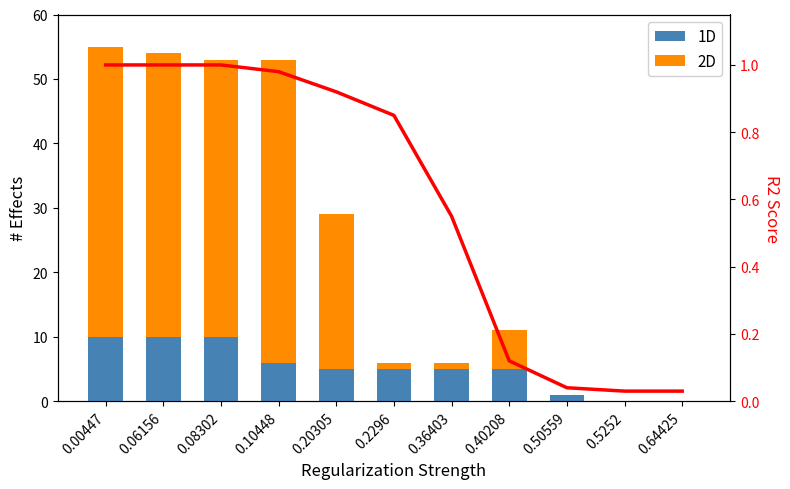

Which category has the lowest value in the 2D series?

0.50559